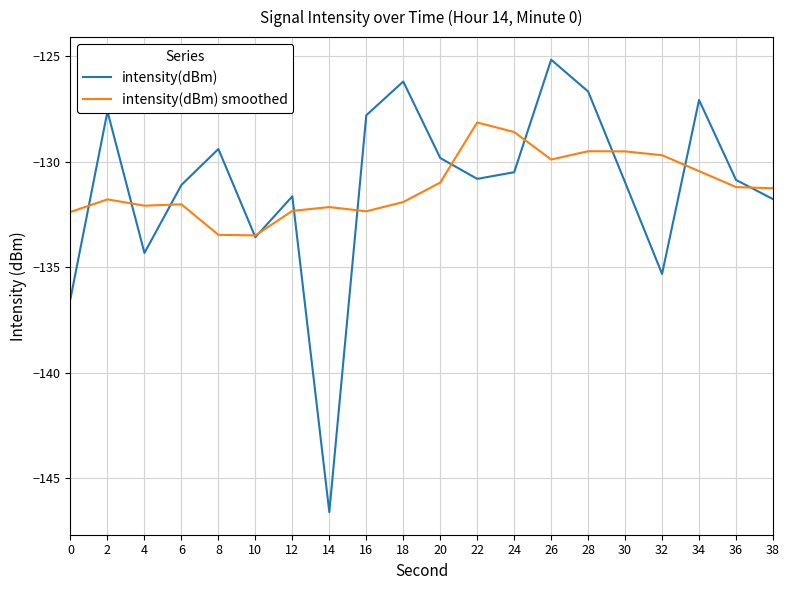

What are all the series names shown in the legend?

intensity(dBm), intensity(dBm) smoothed